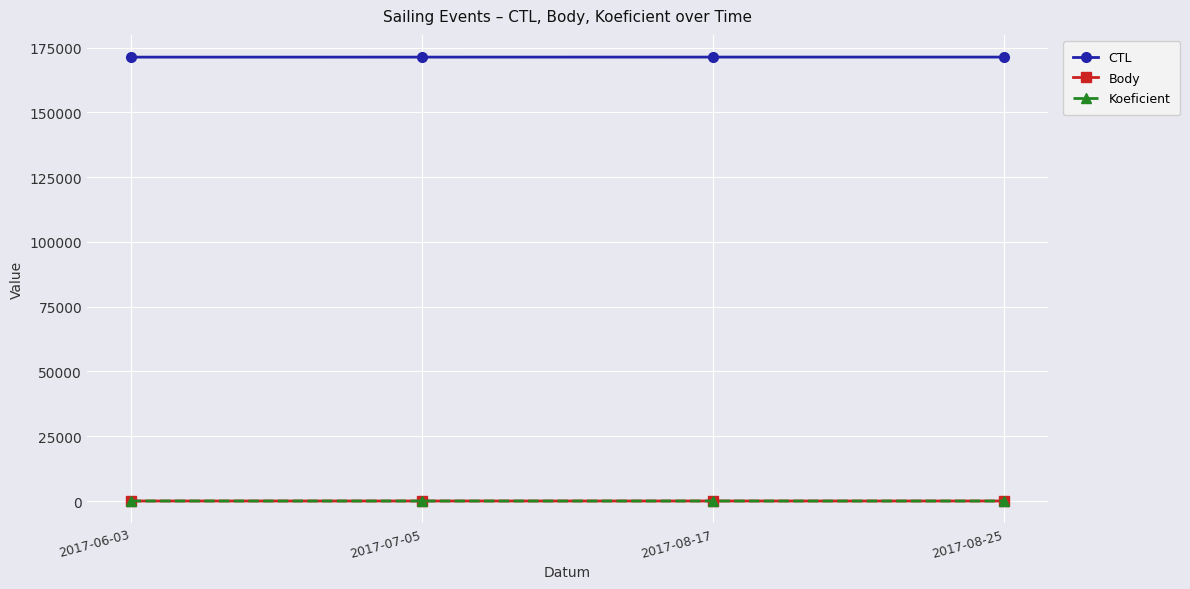

True or false: CTL and Koeficient cross at least once.

False